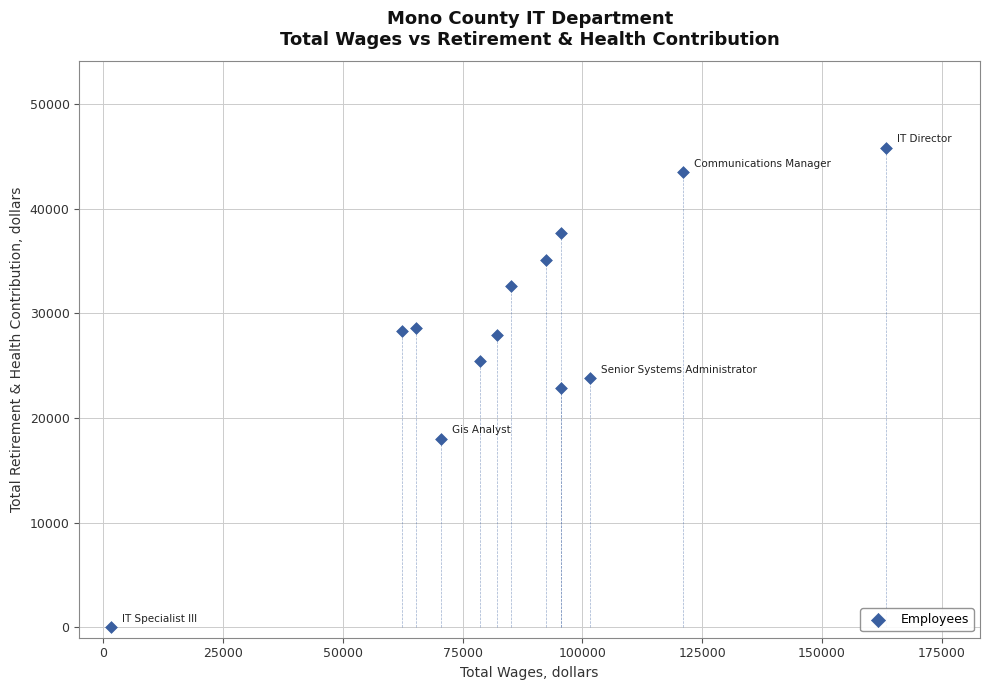

List the coordinates of all points as (X, Y) pairs, reading left to right.

(1589, 0)  (62390, 28333)  (65325, 28619)  (70411, 17995)  (78570, 25394)  (82266, 27886)  (85094, 32588)  (92381, 35105)  (95524, 22884)  (95641, 37681)  (101666, 23762)  (120985, 43461)  (163392, 45801)